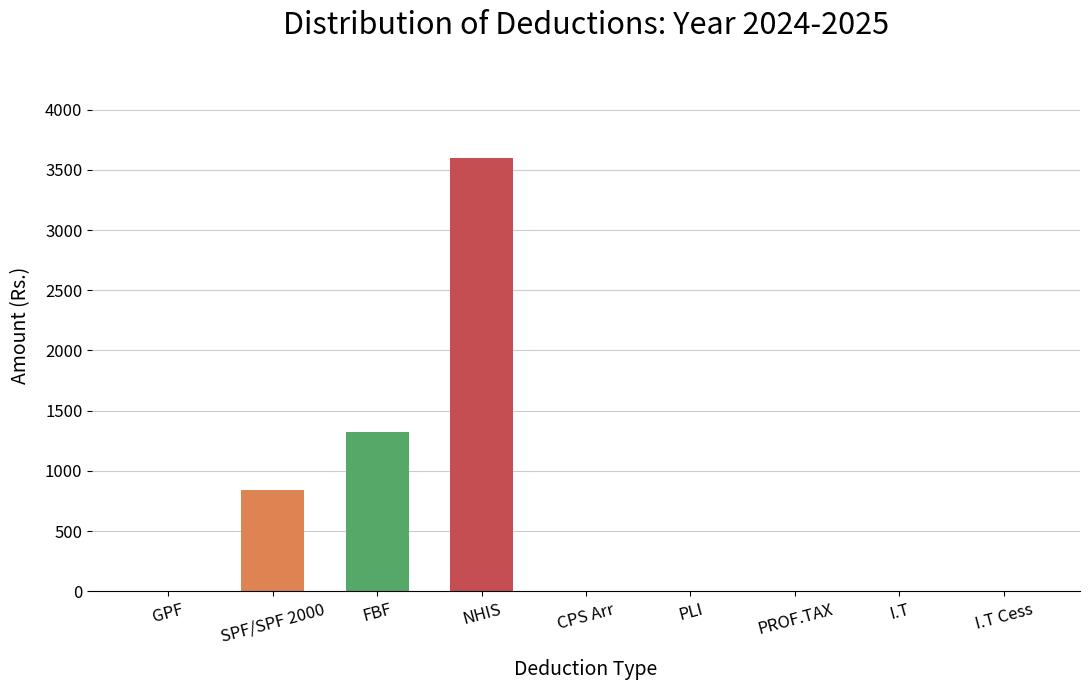

The chart shows a value of 872 at FBF. True or false?

False